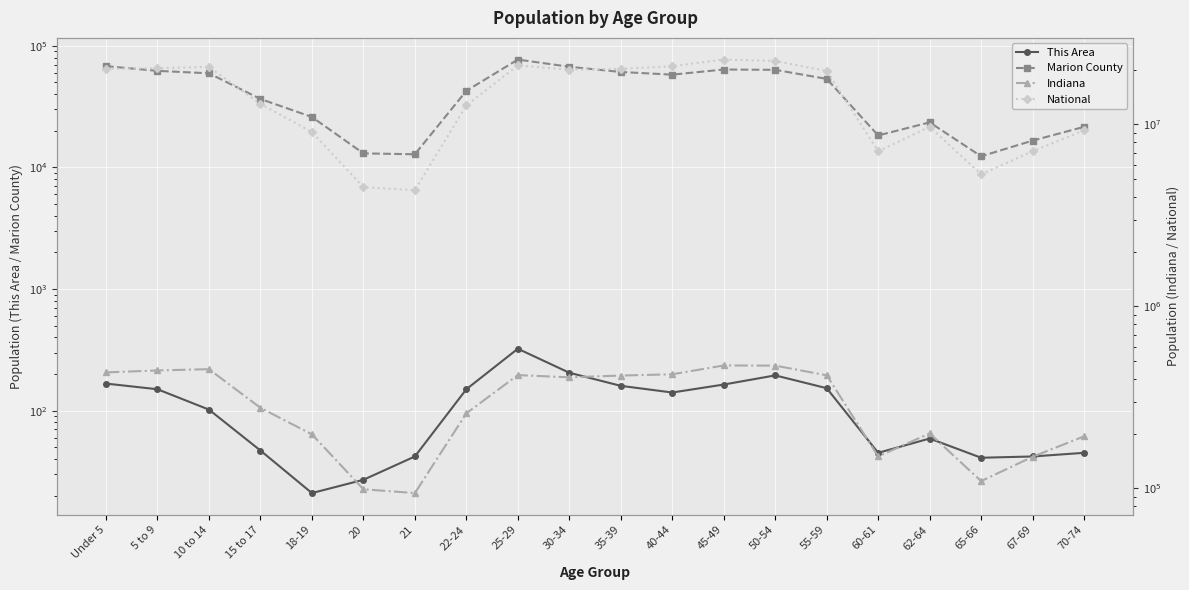

Between 20 and 10 to 14, which is larger?

10 to 14